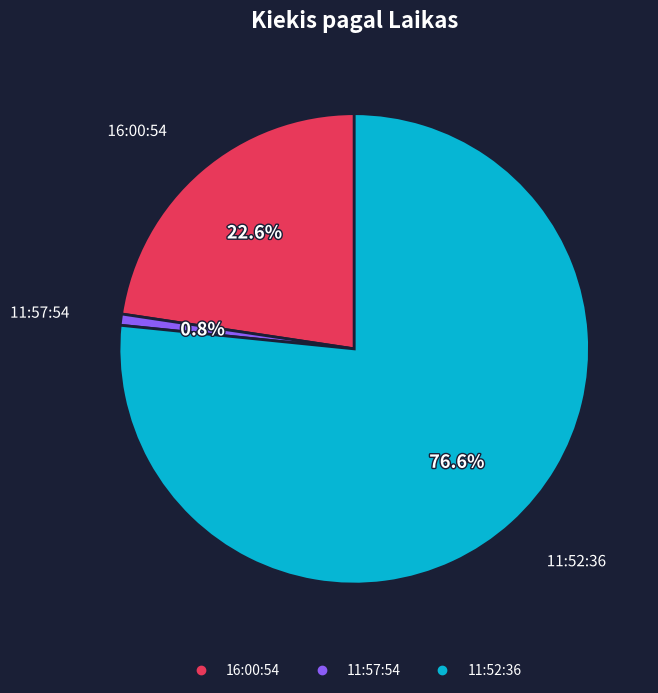

To the nearest percent, what is the combined percentage of 16:00:54 and 11:52:36?

99%